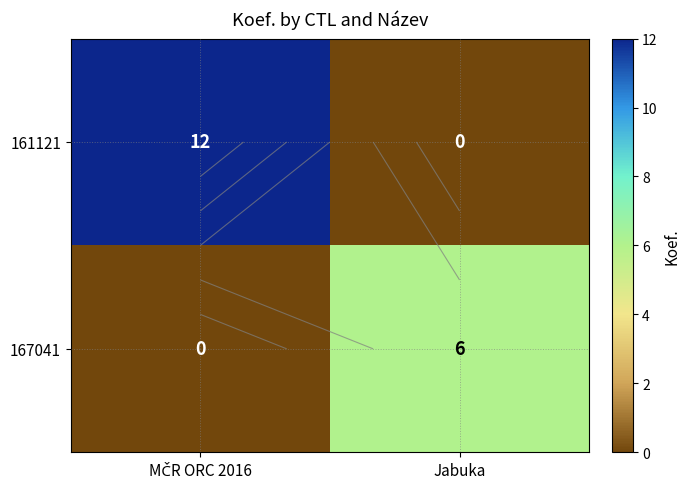

What is the sum of all 167041 values?

6